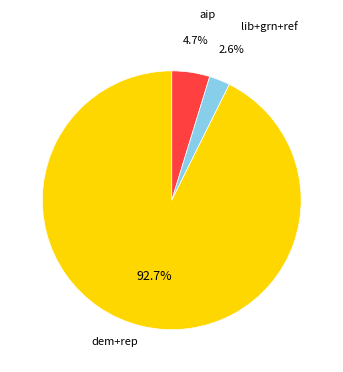

Does aip represent more than half of the total?

No